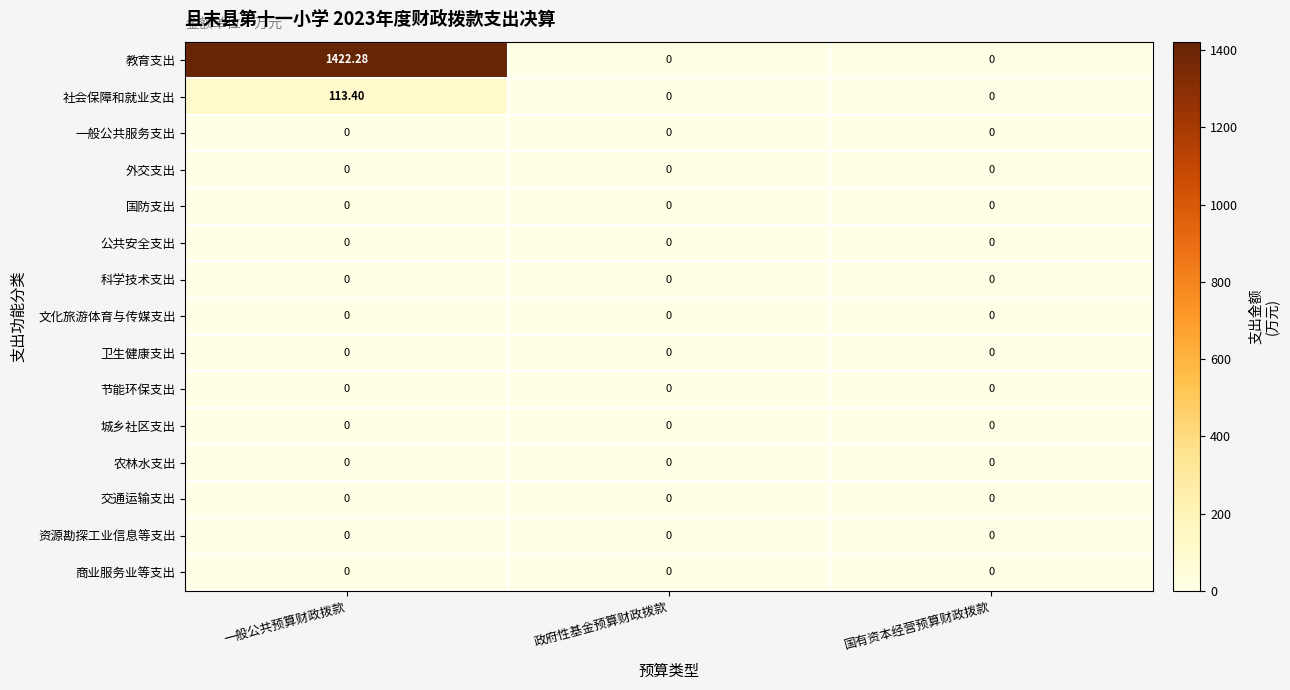

Which series has the largest total across all categories?

教育支出